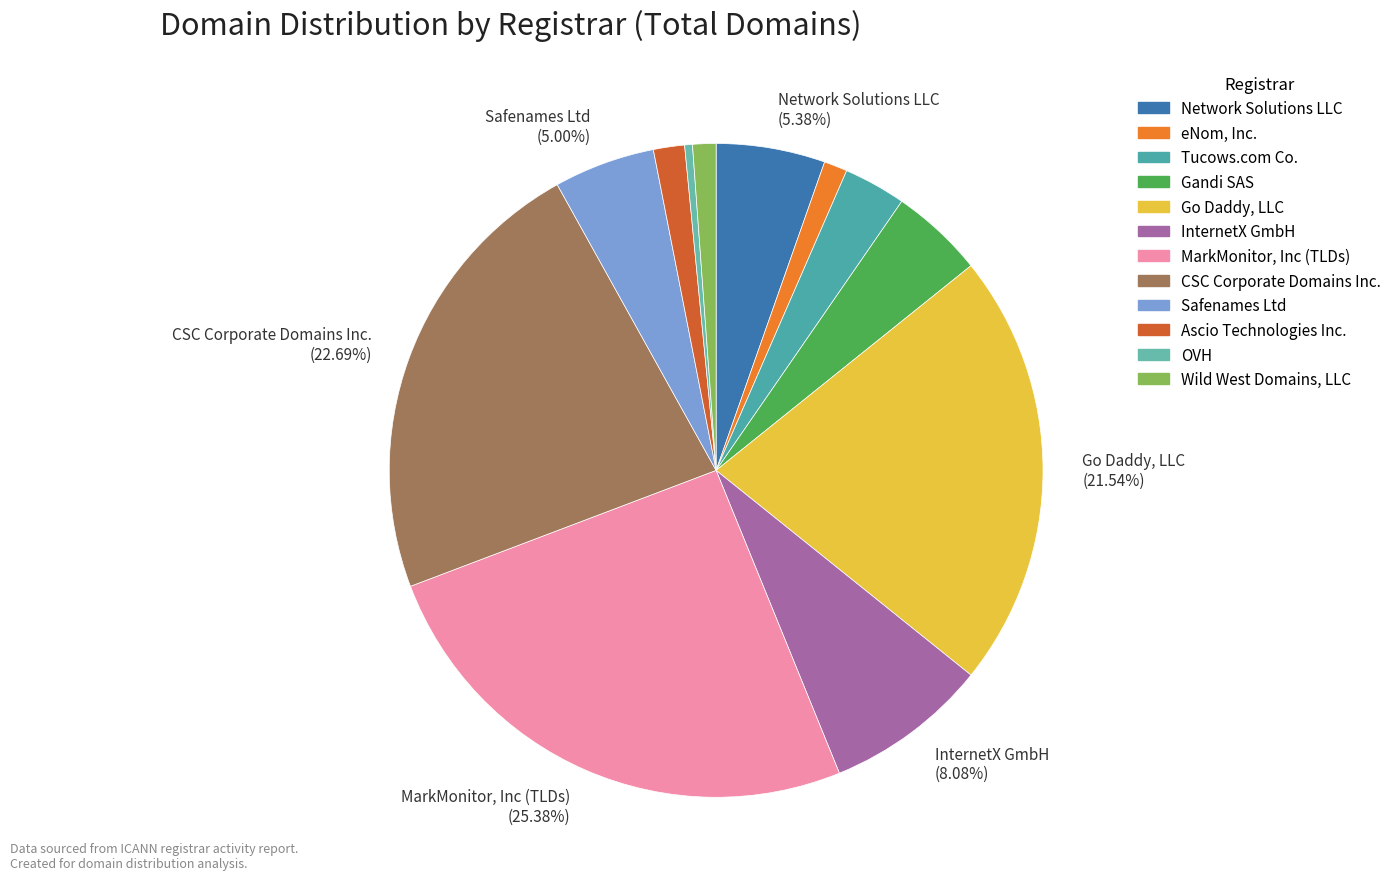

Is there a majority slice in this chart?

No